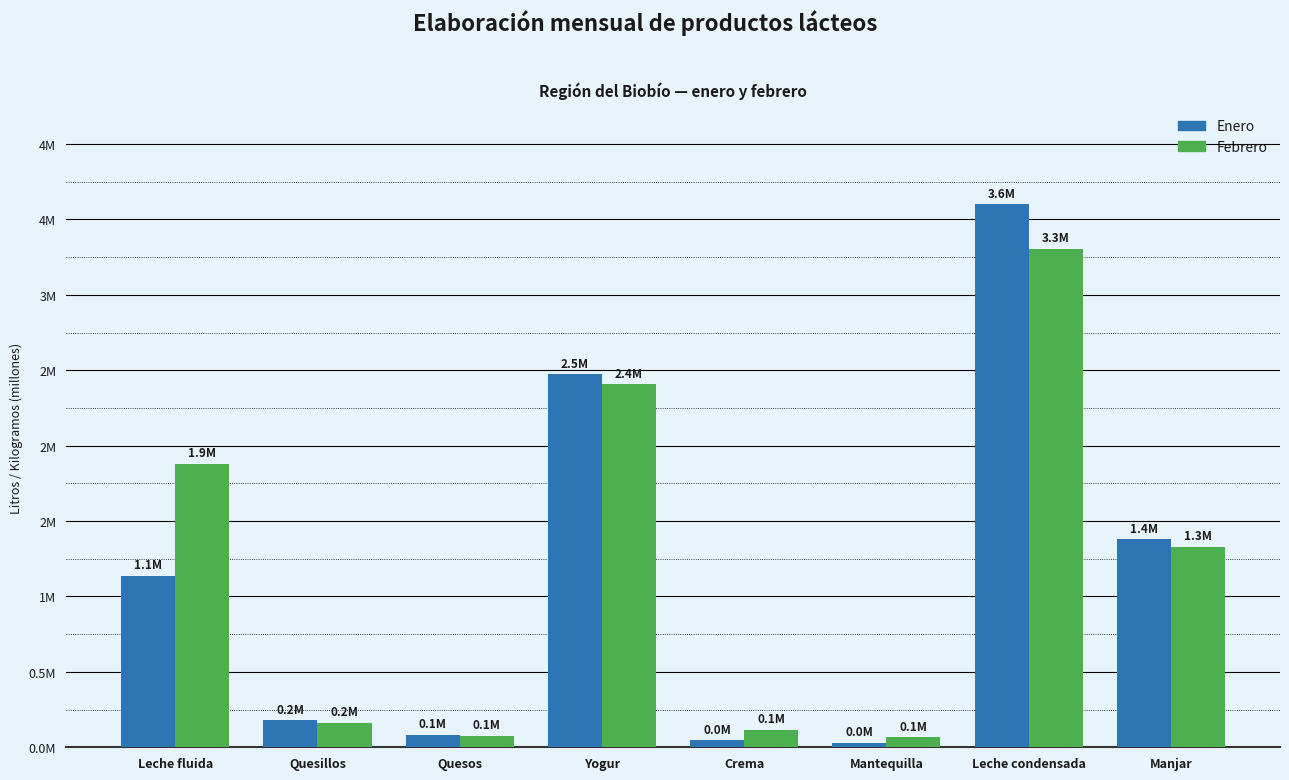

True or false: Febrero has a value of 0.1 at Quesillos.

False